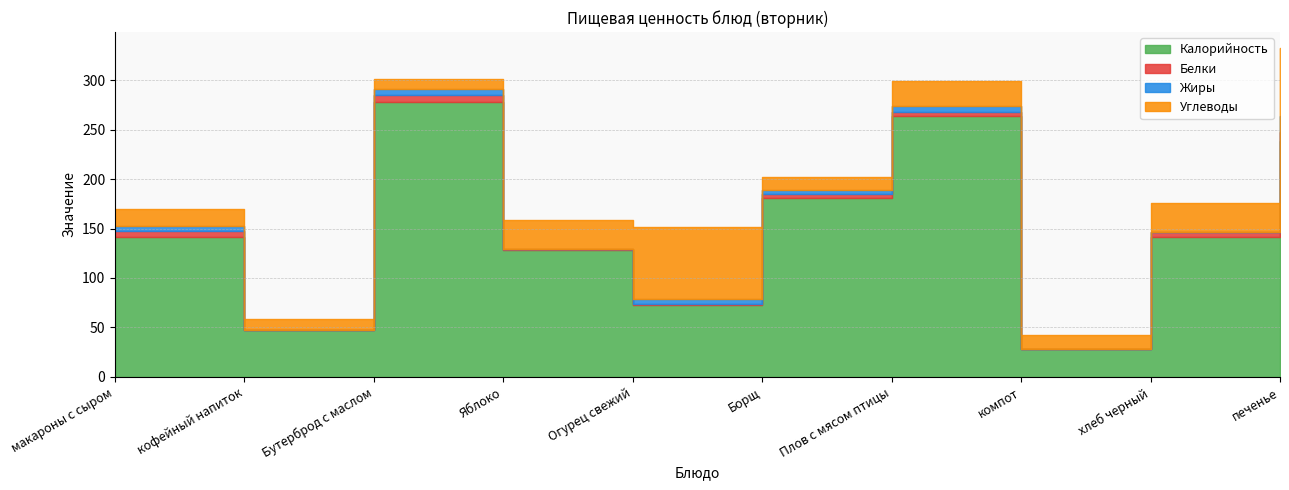

What are all the series names shown in the legend?

Калорийность, Белки, Жиры, Углеводы